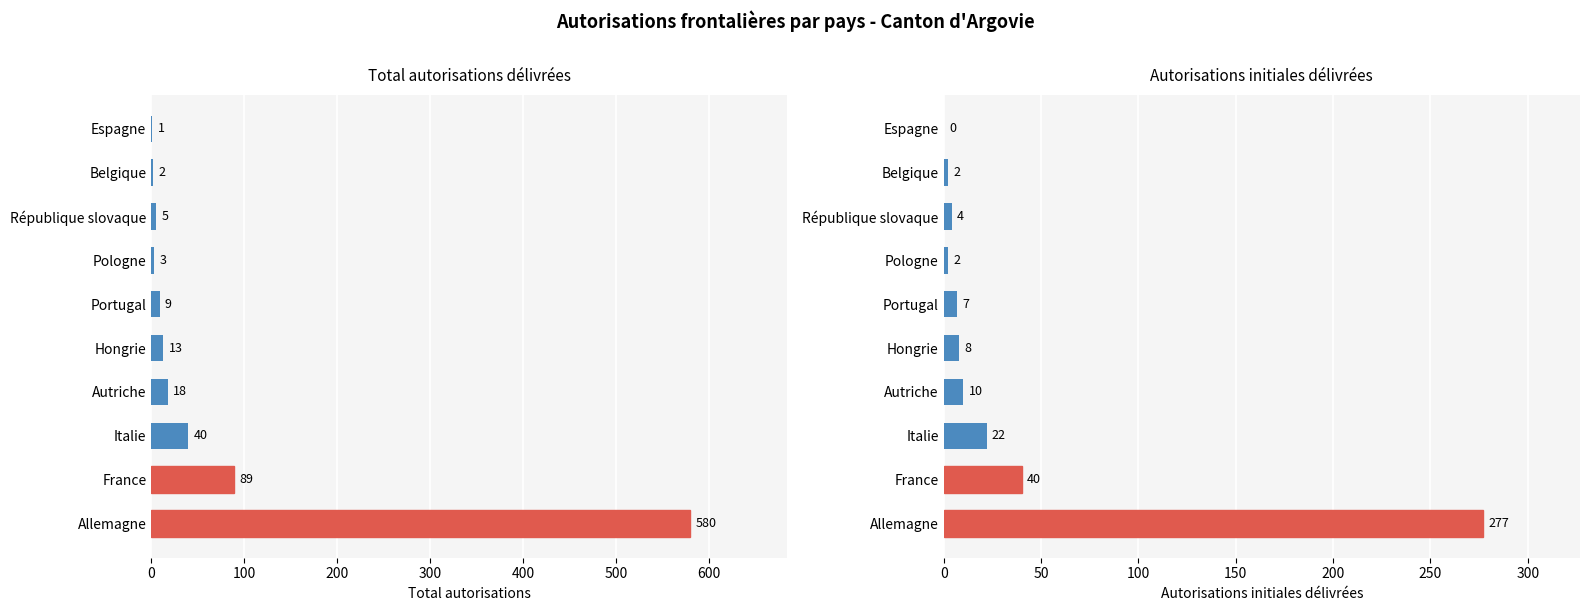

How many data points in Autorisations initiales are less than 8?

5